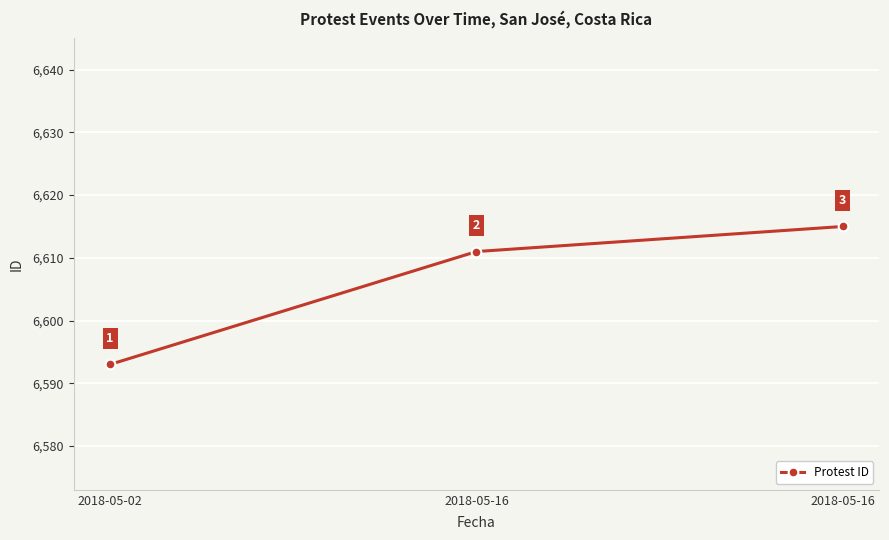

What is the change in value from 2018-05-16 to 2018-05-16?

+4